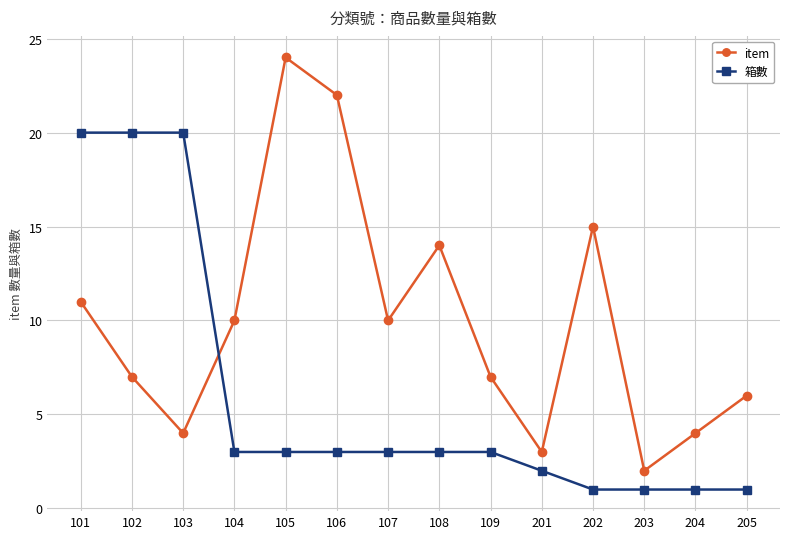

How many intersections are there between 箱數 and item?

1